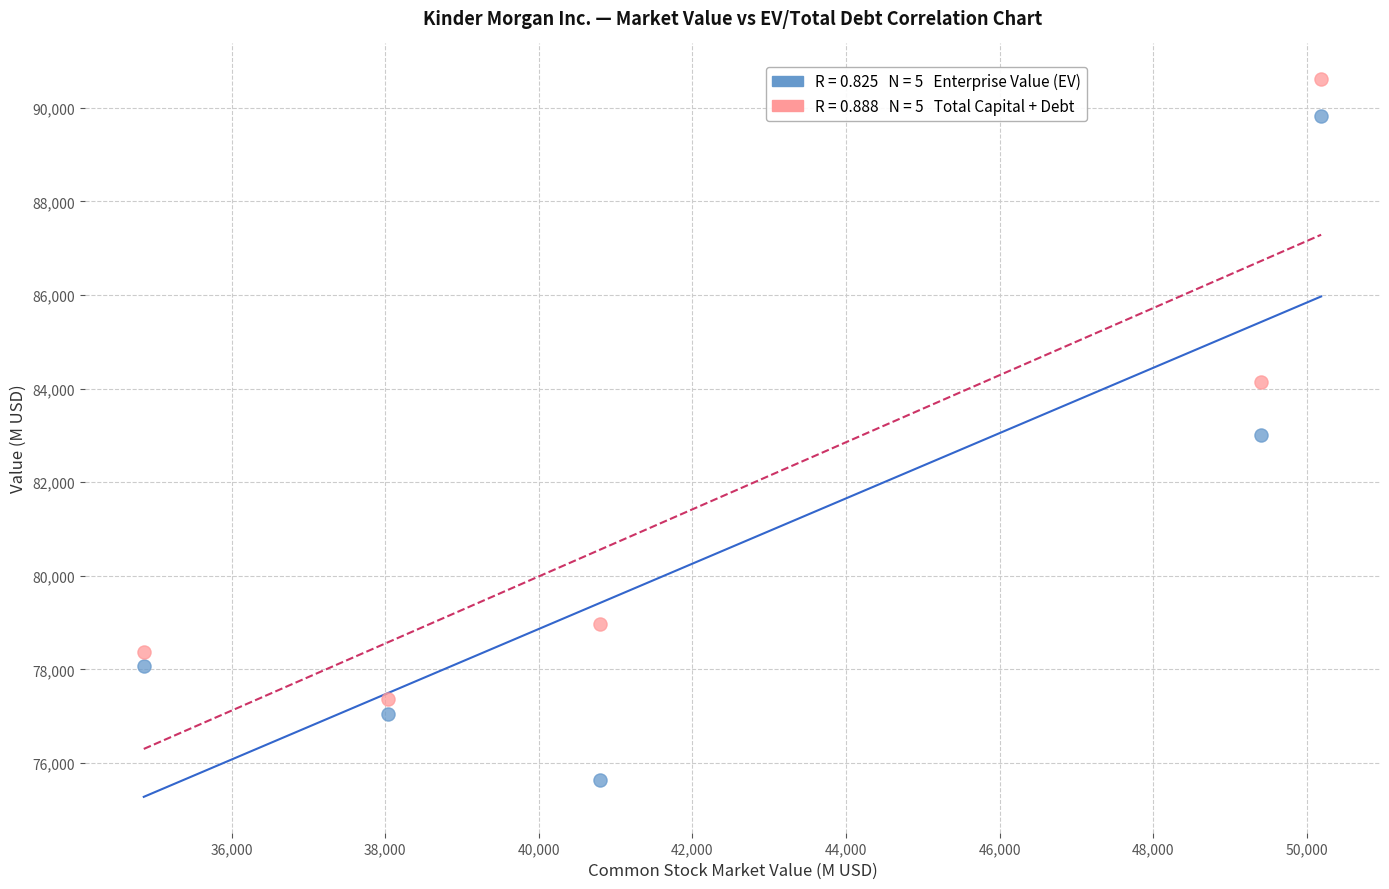

Across all data points, what is the range of Y values (max minus min)?

14969